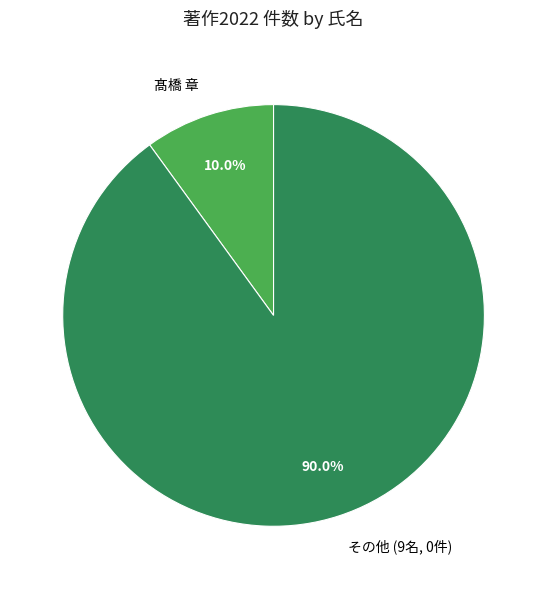

Which slice is the smallest?

髙橋 章